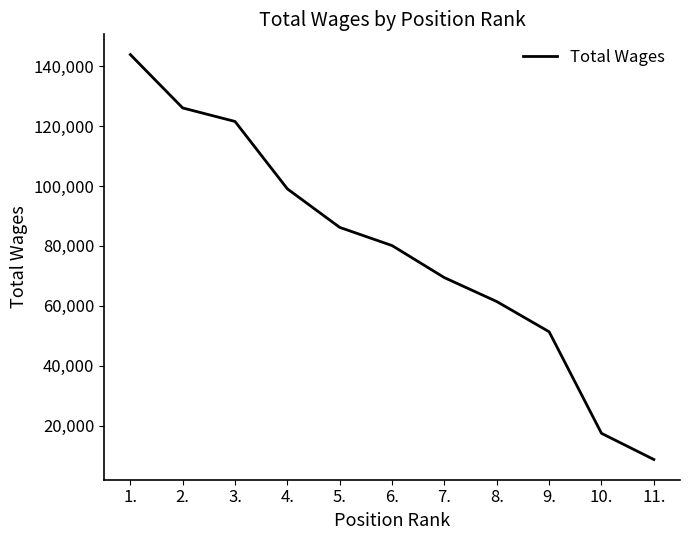

Reading left to right, list all the values displayed in this chart.

1.=143904	2.=126081	3.=121566	4.=99053	5.=86192	6.=80120	7.=69408	8.=61425	9.=51336	10.=17418	11.=8686